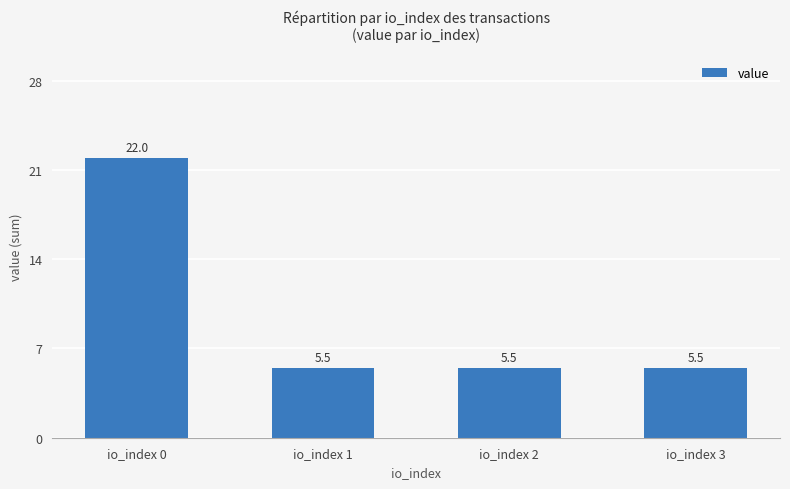

What is the minimum value shown in the chart?

5.5